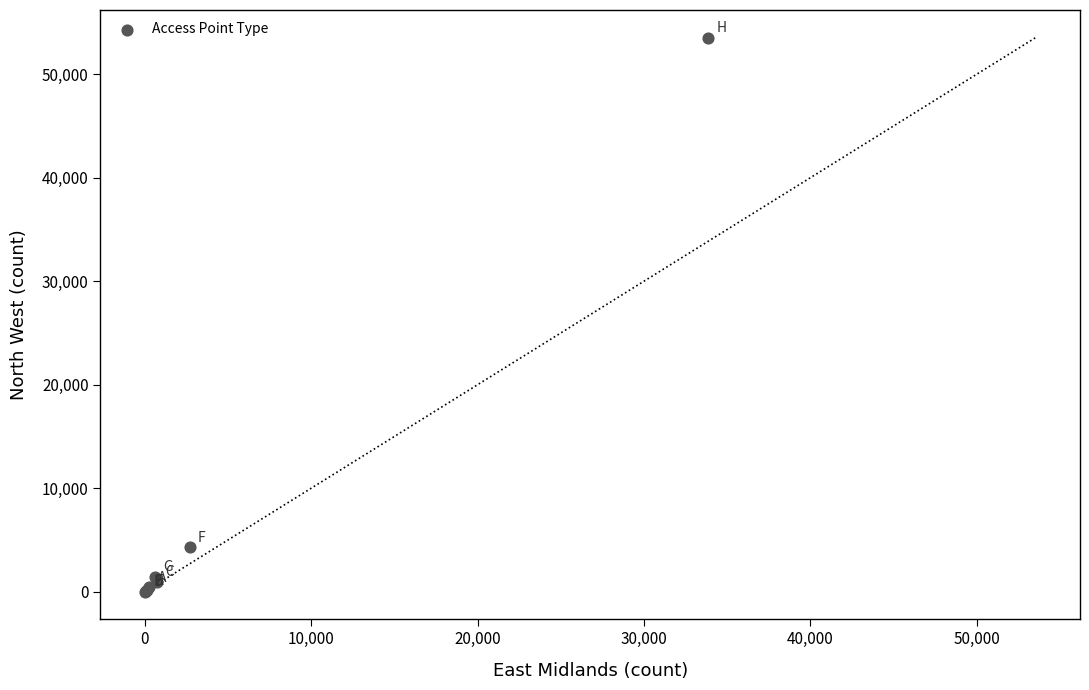

What Y value in the scatter plot is closest to 26772?

4288